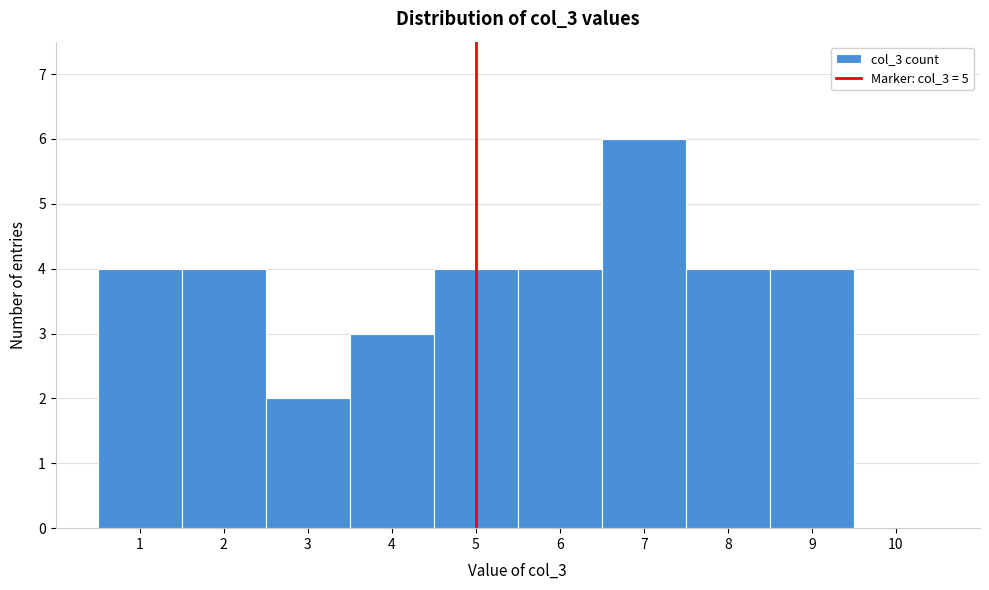

Reading left to right, transcribe this chart: for each bar, give the range it covers on the x-axis and its height. The values are not printed on the chart, so give them approximately, as read against the axis.

0.5 to 1.5: 4
1.5 to 2.5: 4
2.5 to 3.5: 2
3.5 to 4.5: 3
4.5 to 5.5: 4
5.5 to 6.5: 4
6.5 to 7.5: 6
7.5 to 8.5: 4
8.5 to 9.5: 4
9.5 to 10.5: 0